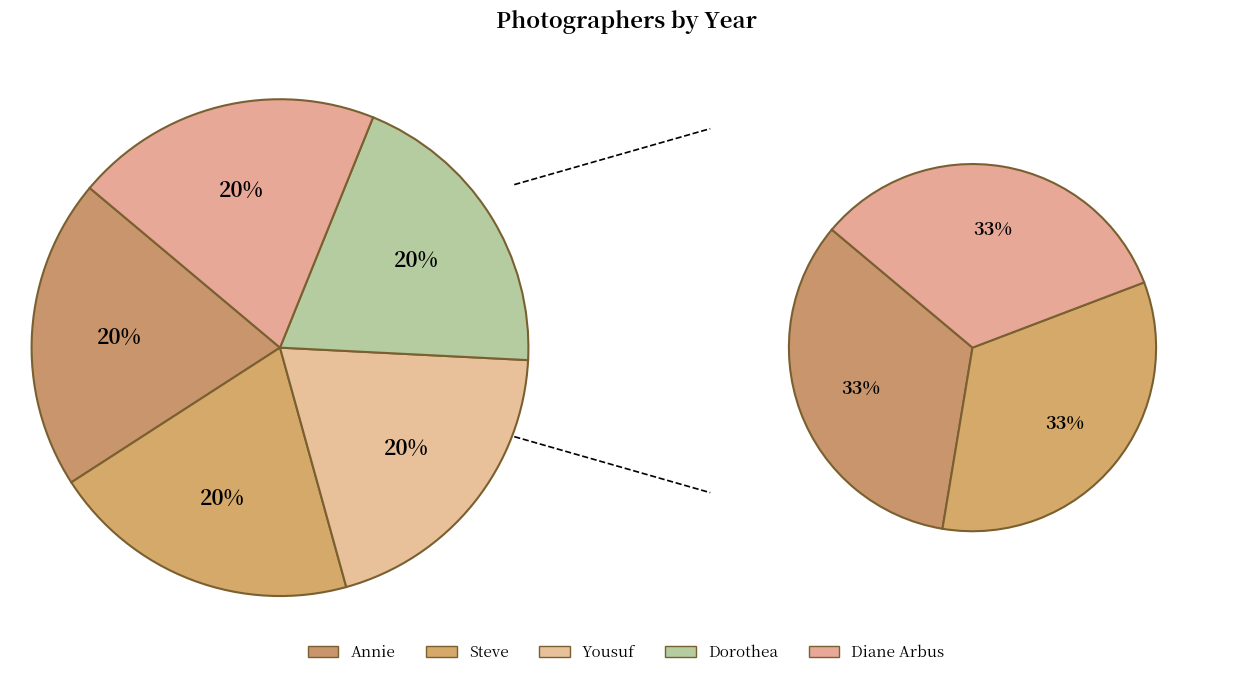

Which has a higher value, Steve or Yousuf?

Steve